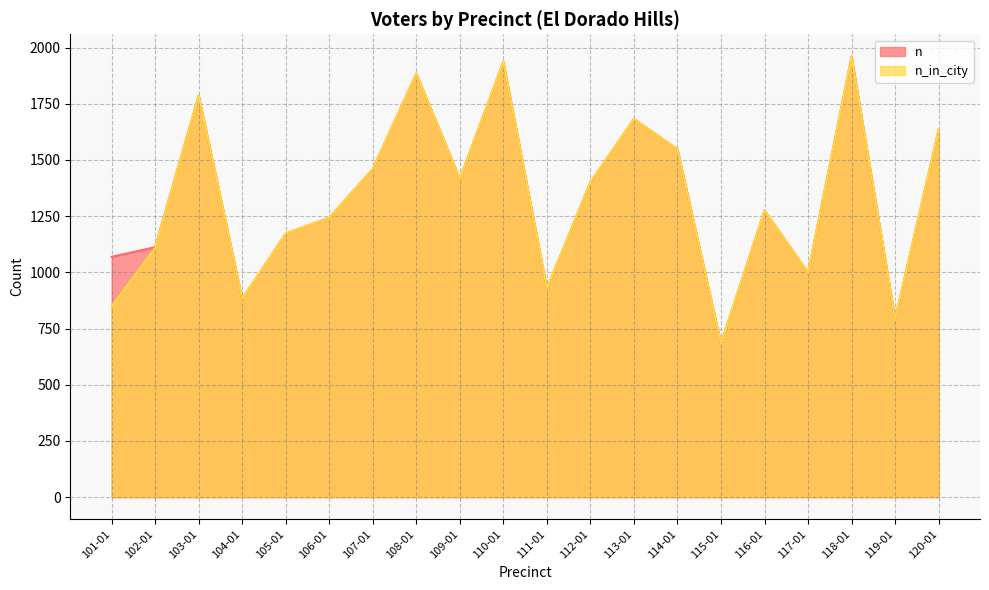

True or false: n_in_city and n intersect in this chart.

False